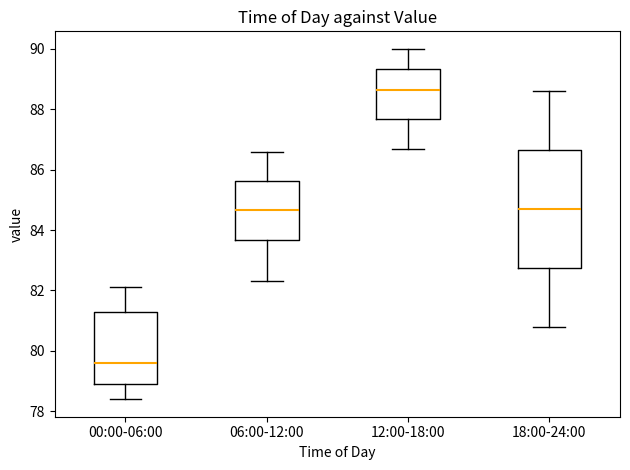

Which box is the tallest, from its lower edge to its upper edge?

18:00-24:00